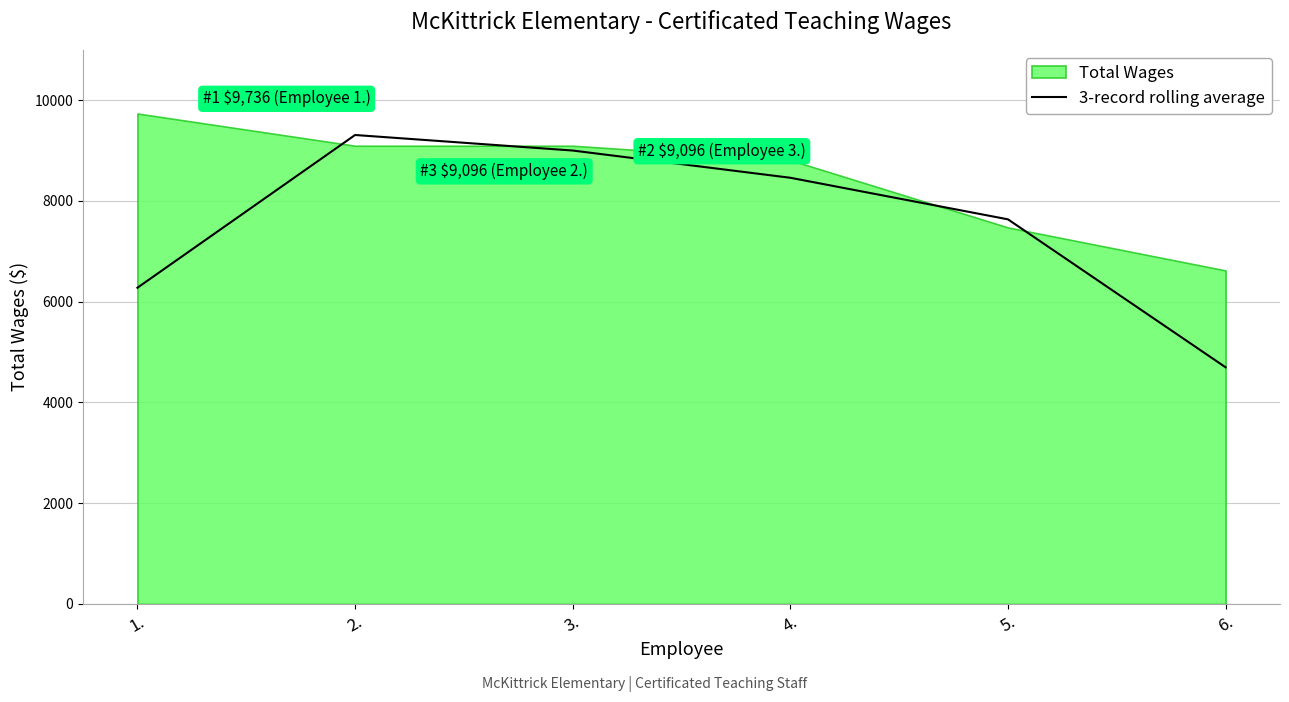

At which category does the chart reach its minimum across all series?

6.